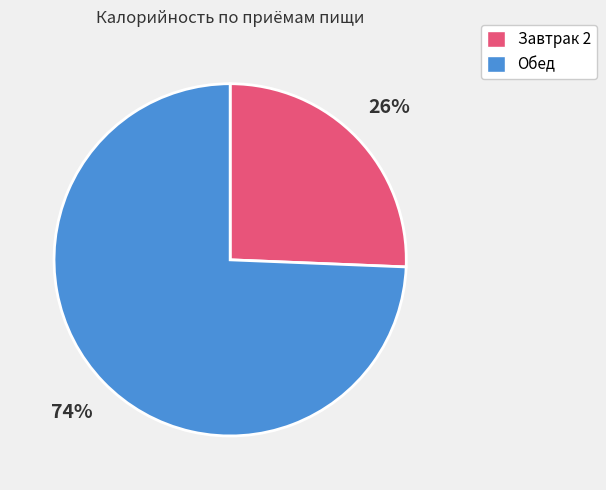

What percentage is the Обед slice, to the nearest percent?

74%